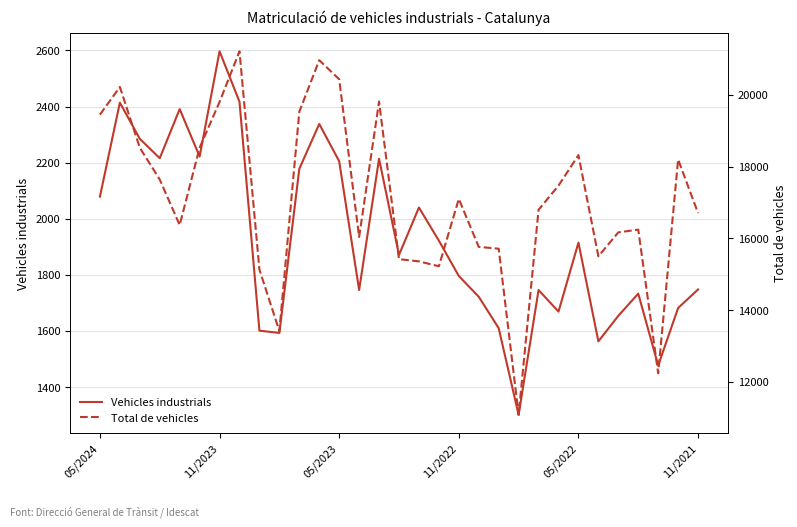

Does the chart have visible grid lines?

Yes